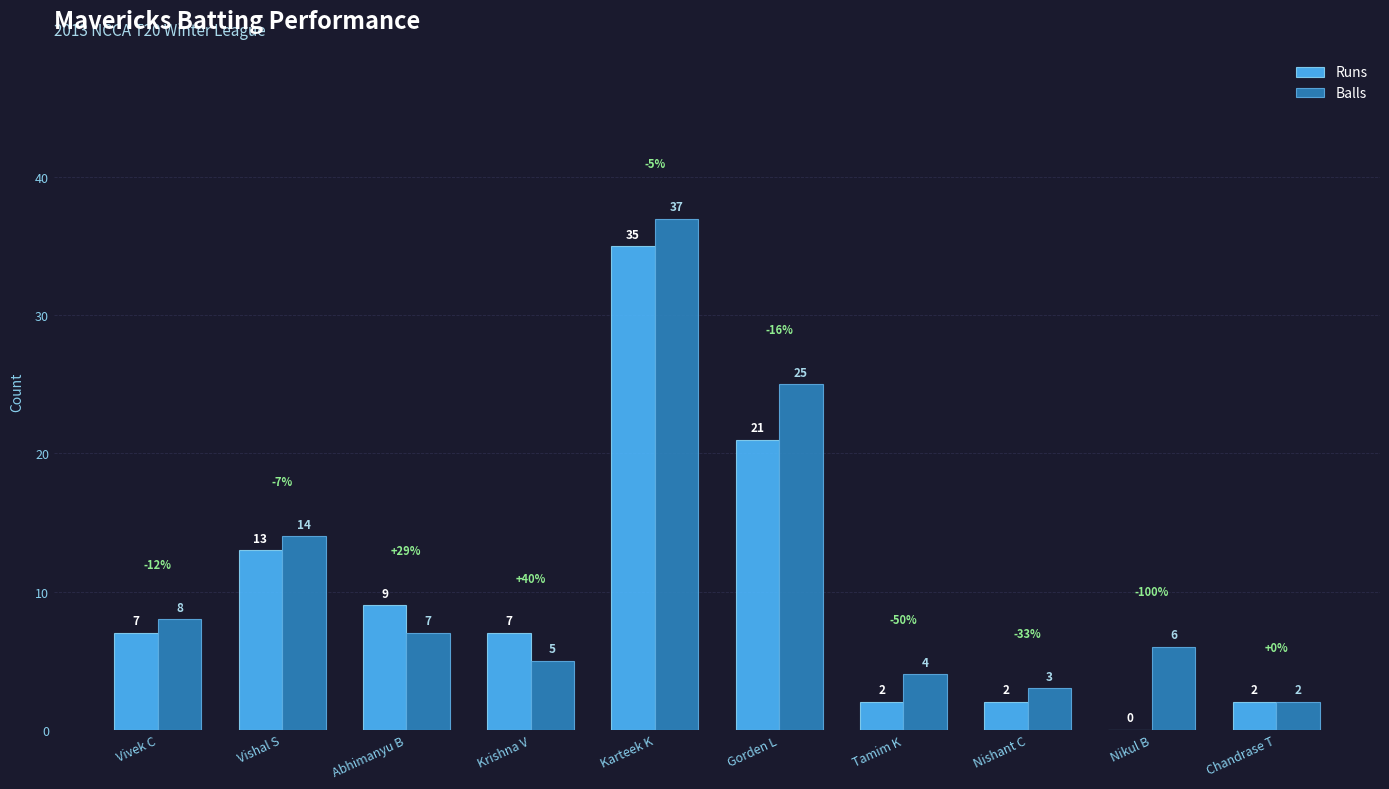

How many groups of bars are there?

10